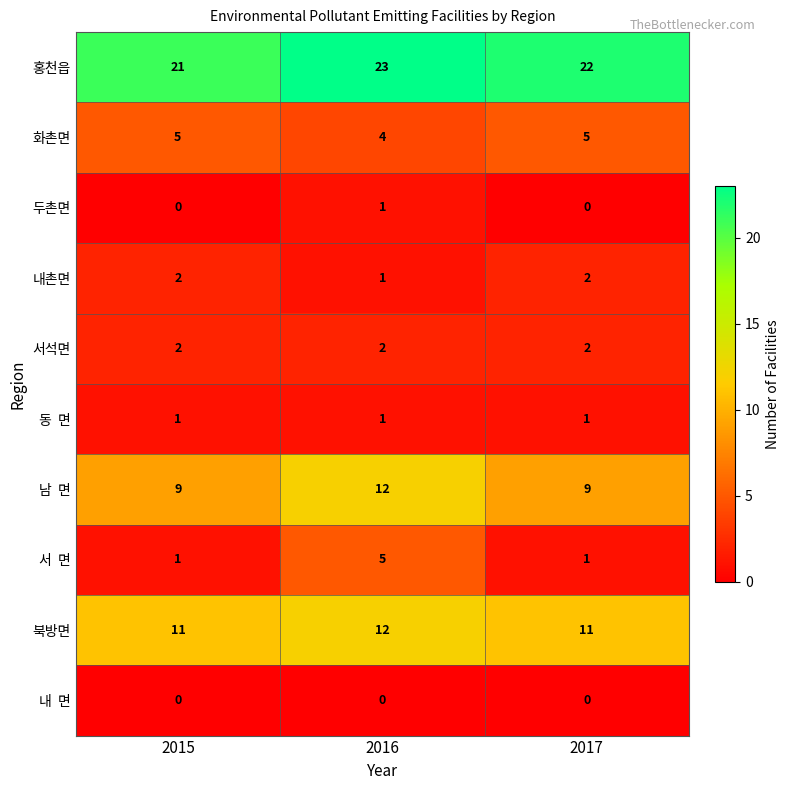

Is it true that 두촌면 equals 0 at 2015?

True